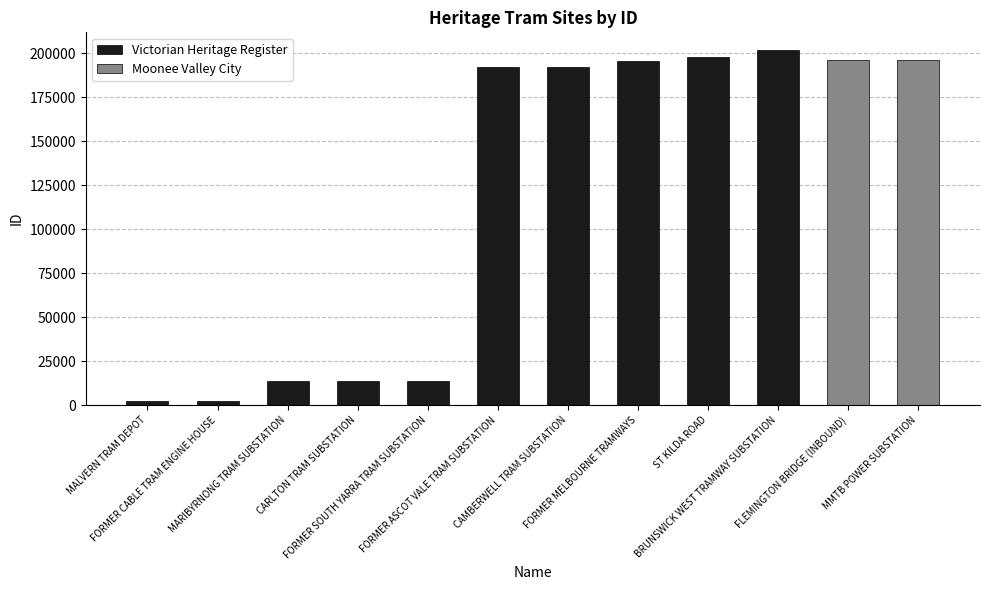

Count the number of categories in the chart.

12